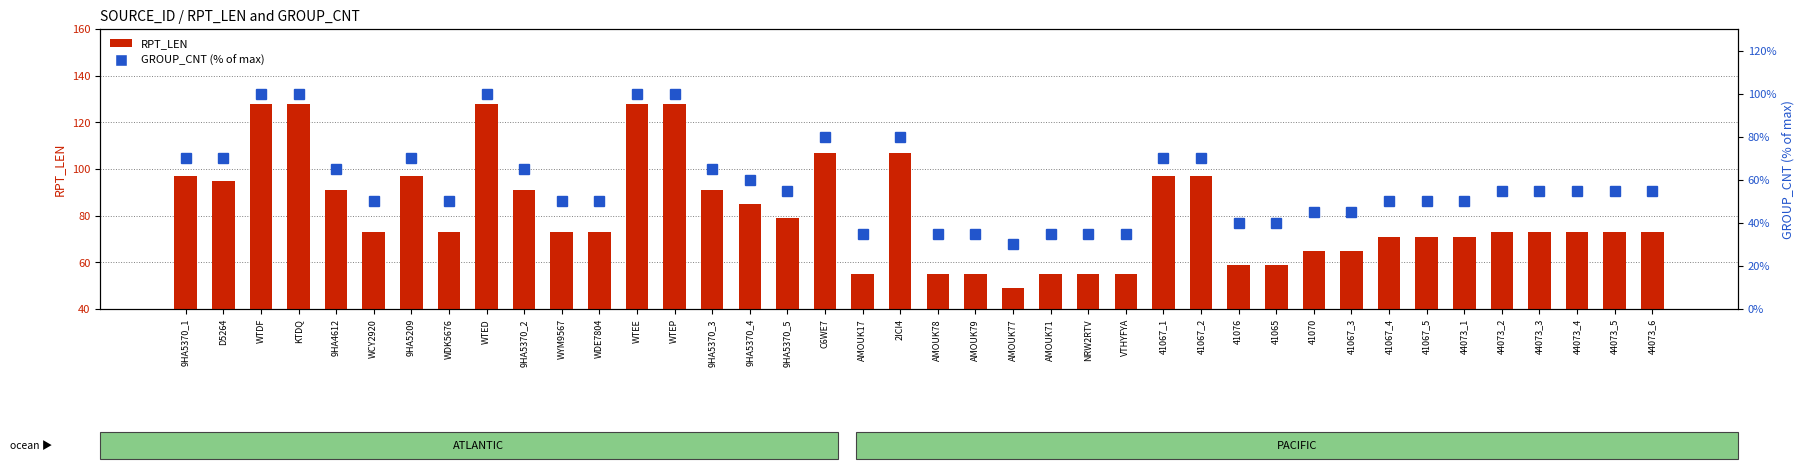

True or false: RPT_LEN has a value of 55.0 at AMOUK78.

True